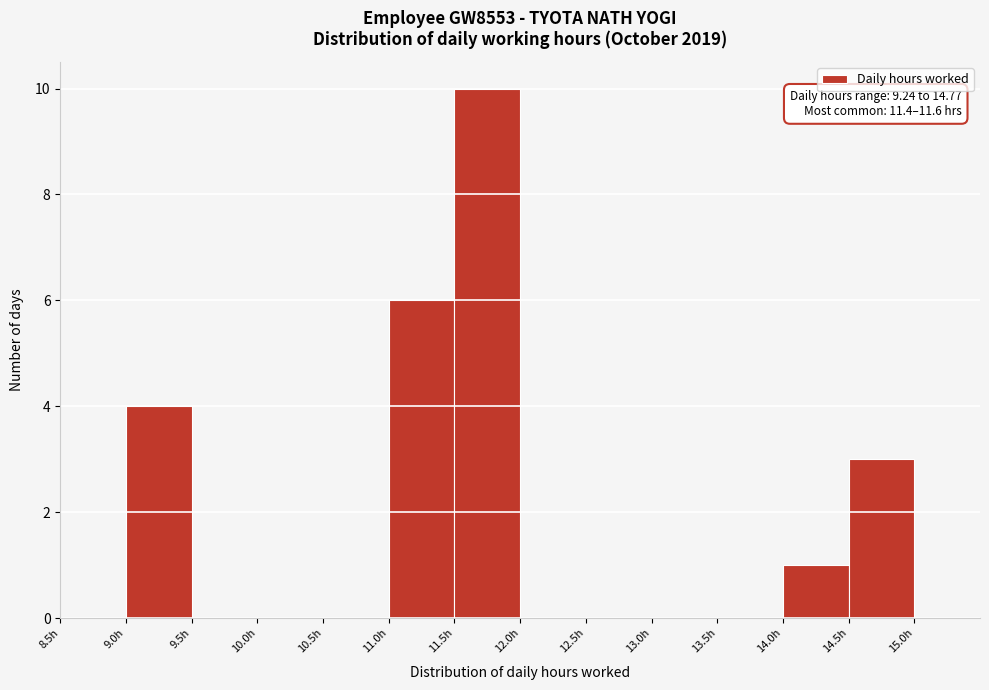

Which range on the x-axis has the tallest bar?

11.5 to 12.0